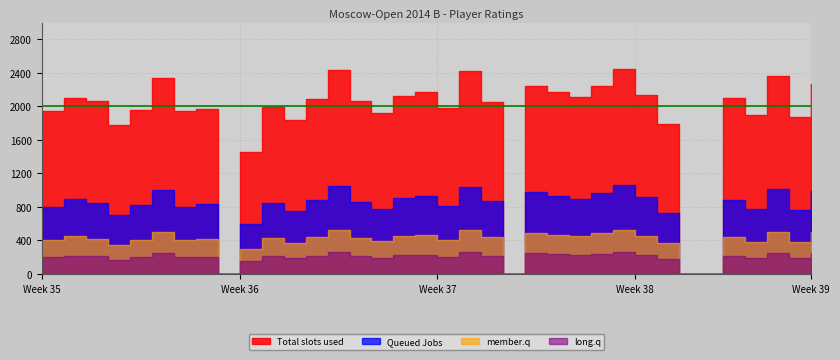

In member.q, how many points are higher than both neighbors (excluding endpoints)?

11